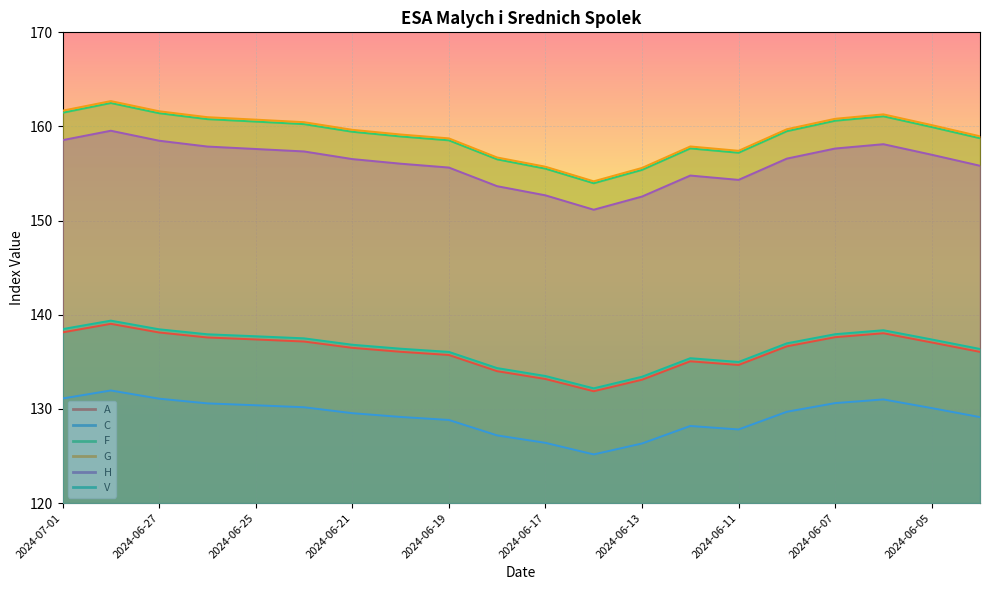

Which series has the largest total across all categories?

G